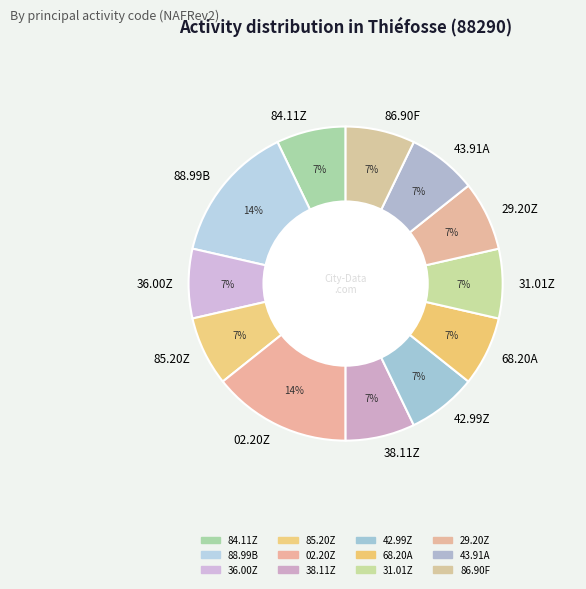

Do 42.99Z and 84.11Z together represent more than half of the pie?

No